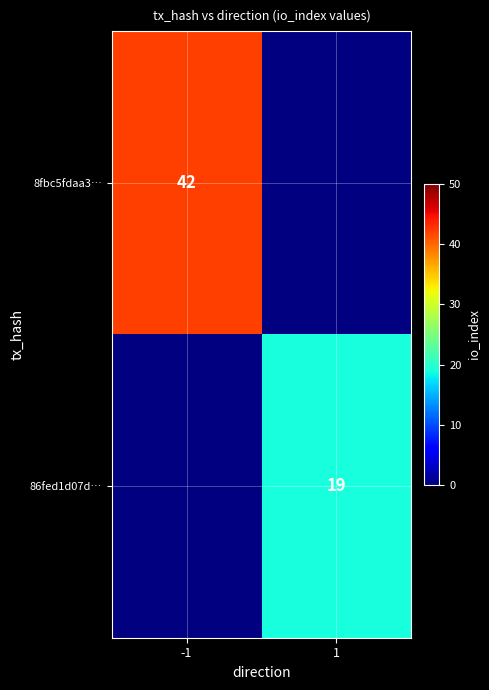

The 8fbc5fdaa3… series shows 42 at -1. True or false?

True